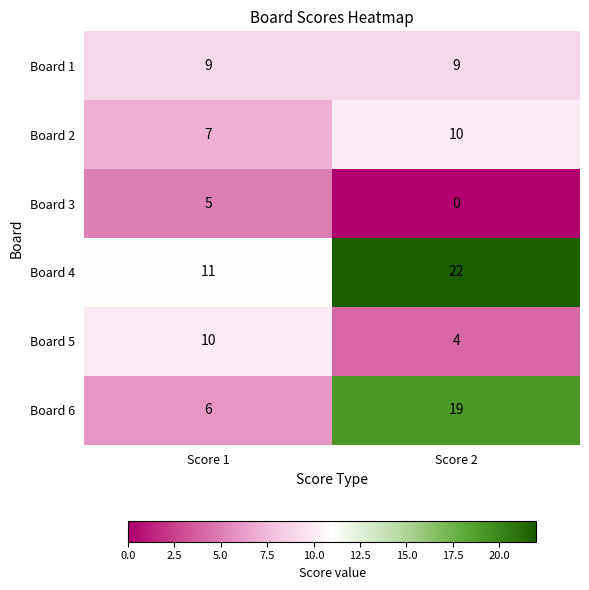

How many distinct data groups are displayed?

6